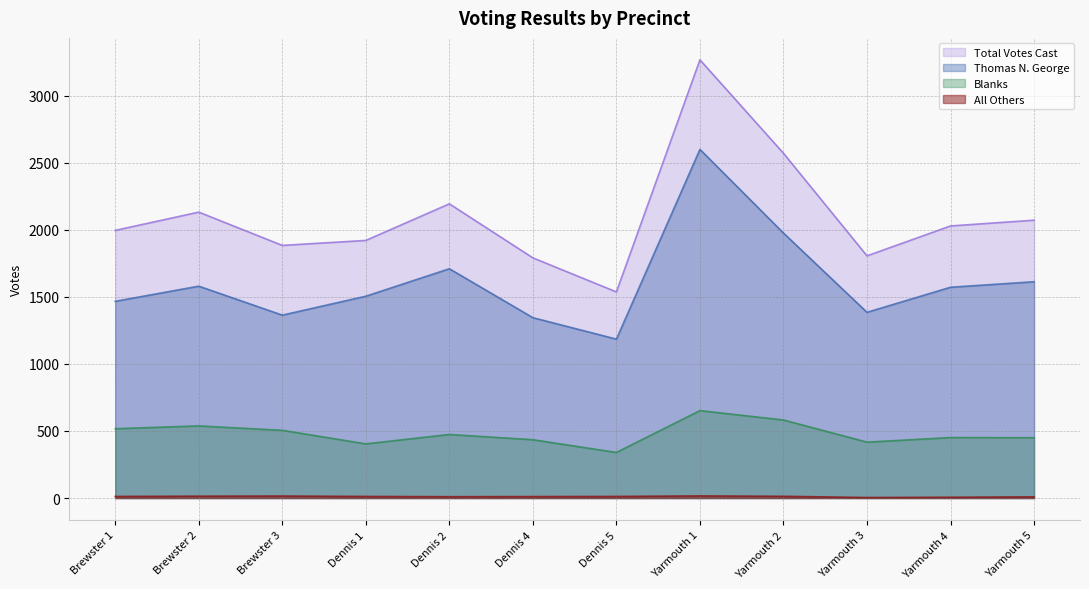

Which has a higher value, Dennis 2 or Brewster 3?

Dennis 2